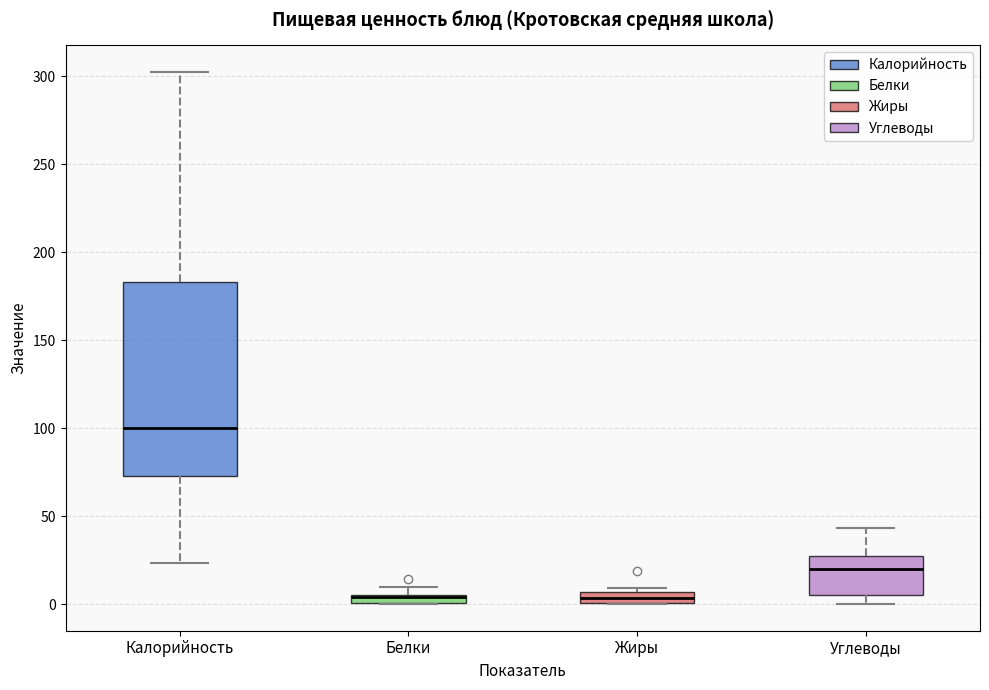

Where does the upper whisker of the box for Калорийность end on the y-axis? The values are not printed on the chart, so give them approximately, as read against the axis.

300